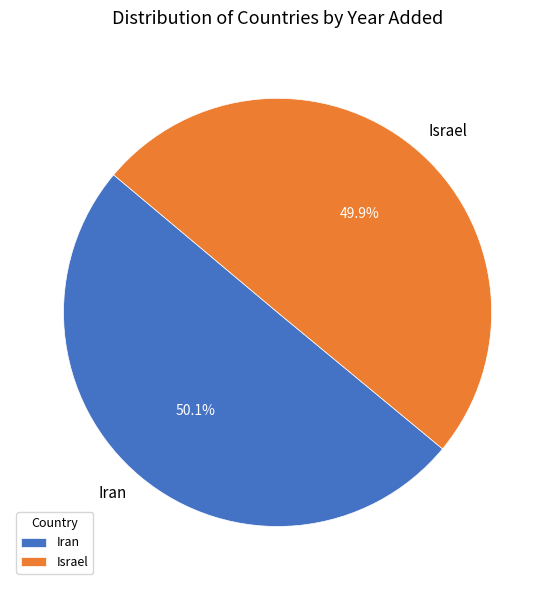

Does any single category account for the majority?

Yes